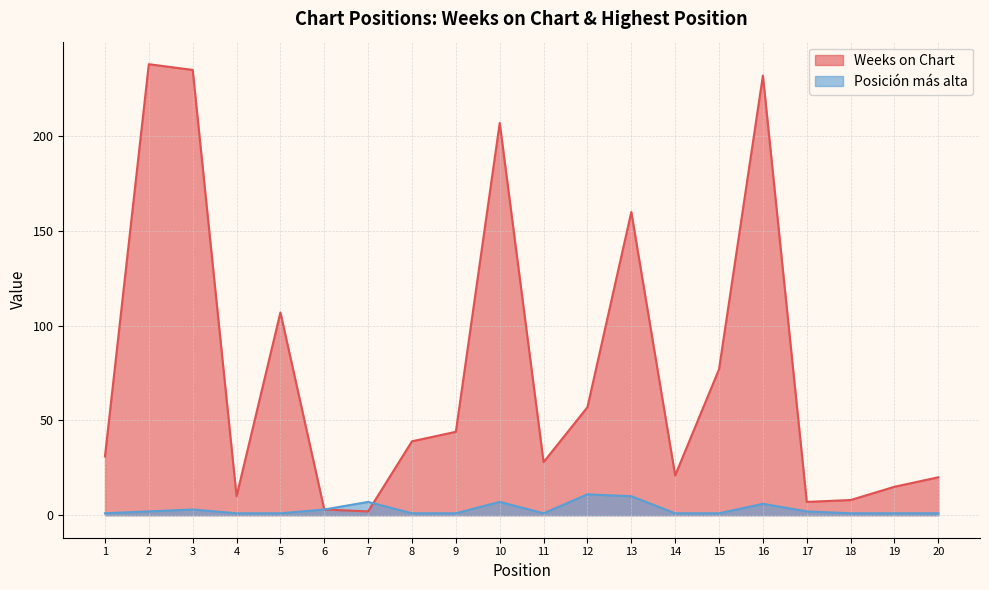

What is the sum of the Weeks on Chart values at 4 and 18?

18